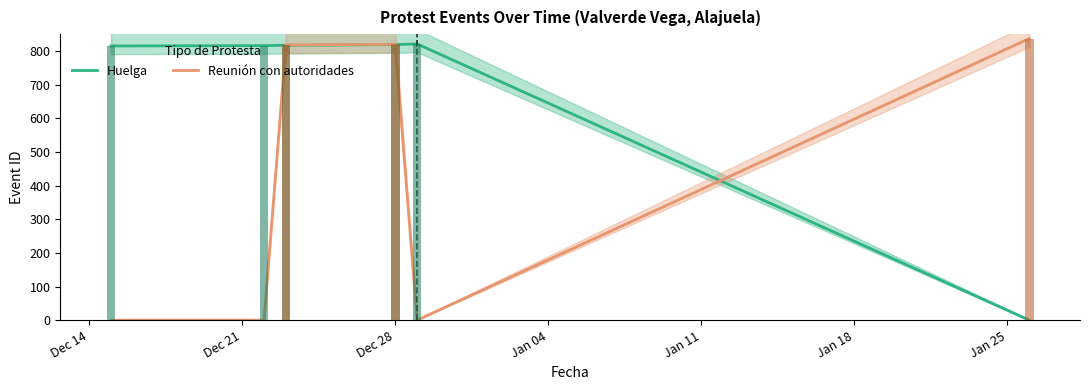

At Dec 28, list the series in order from smallest to largest.

Huelga, Reunión con autoridades